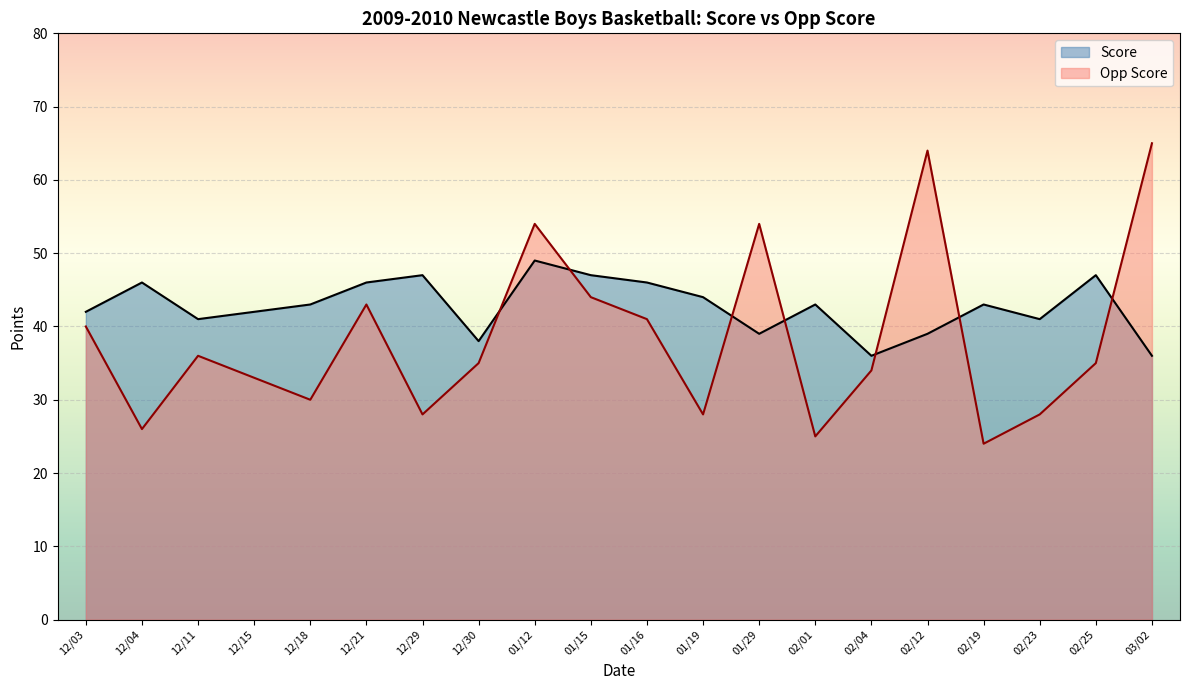

What is the greatest value displayed?

65